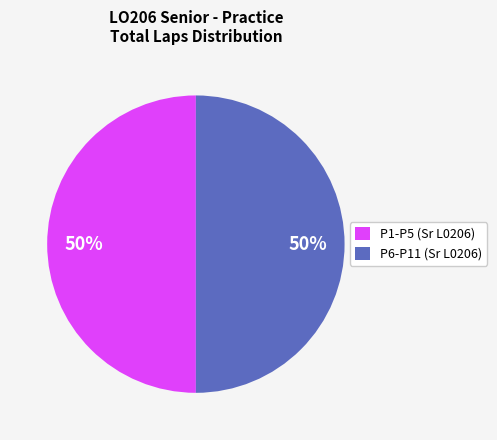

The P1-P5 (Sr L0206) slice represents 50% of the pie. True or false?

True